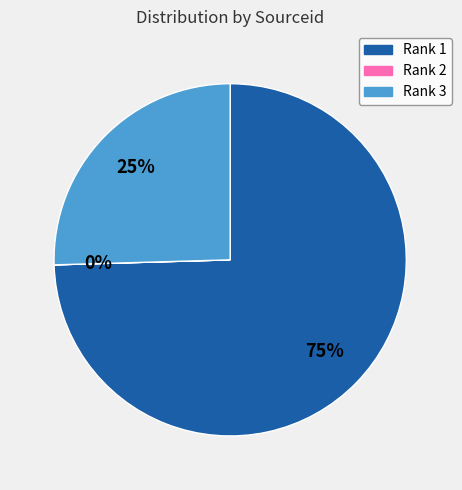

To the nearest percent, what is the difference between the largest and smallest slice percentages?

75%